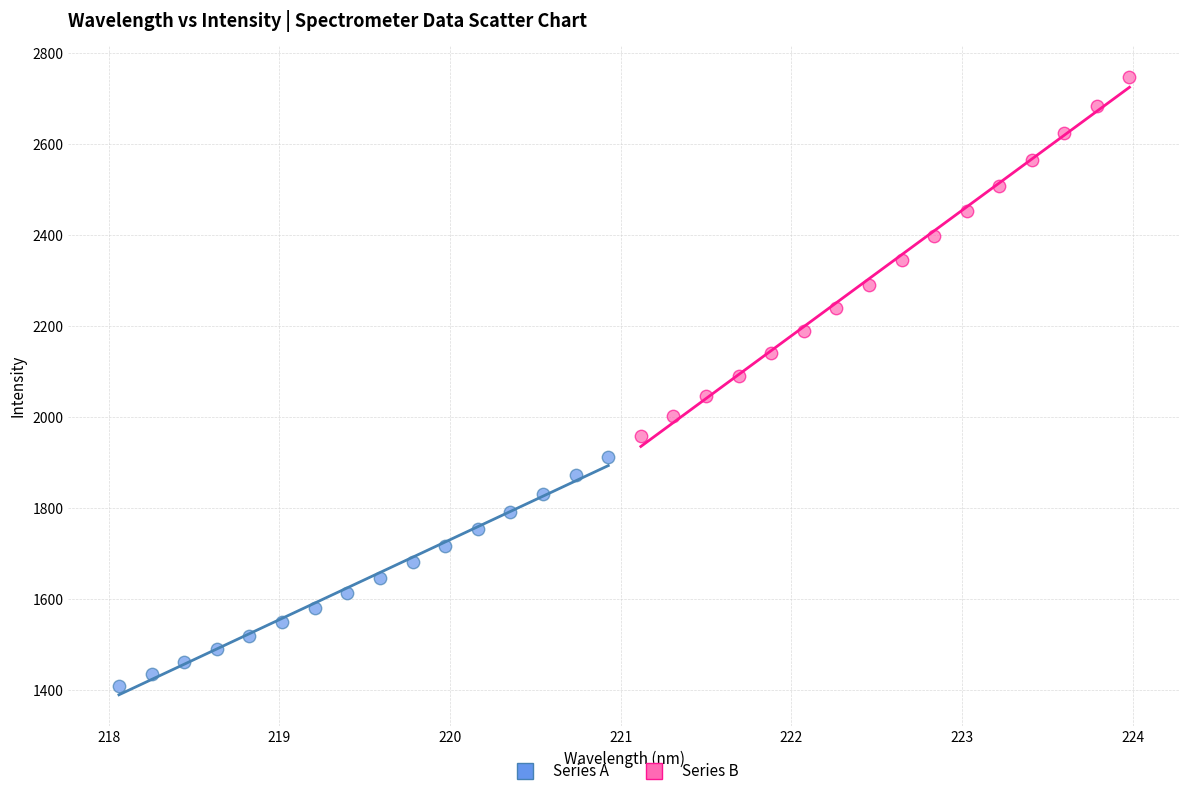

Which series reaches the minimum Y coordinate?

Series A